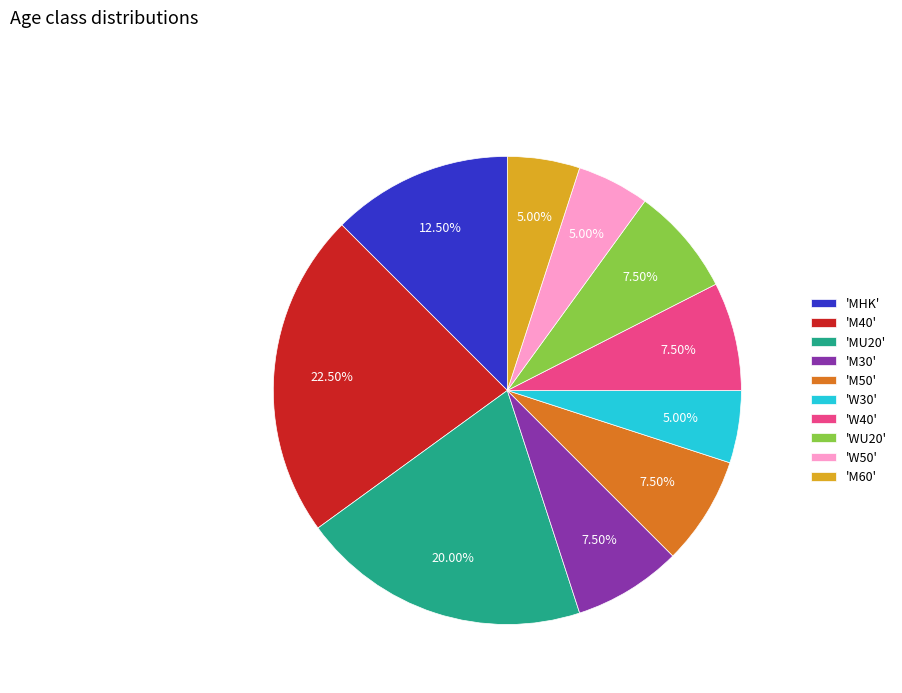

Which has a higher value, 'M50' or 'MU20'?

'MU20'